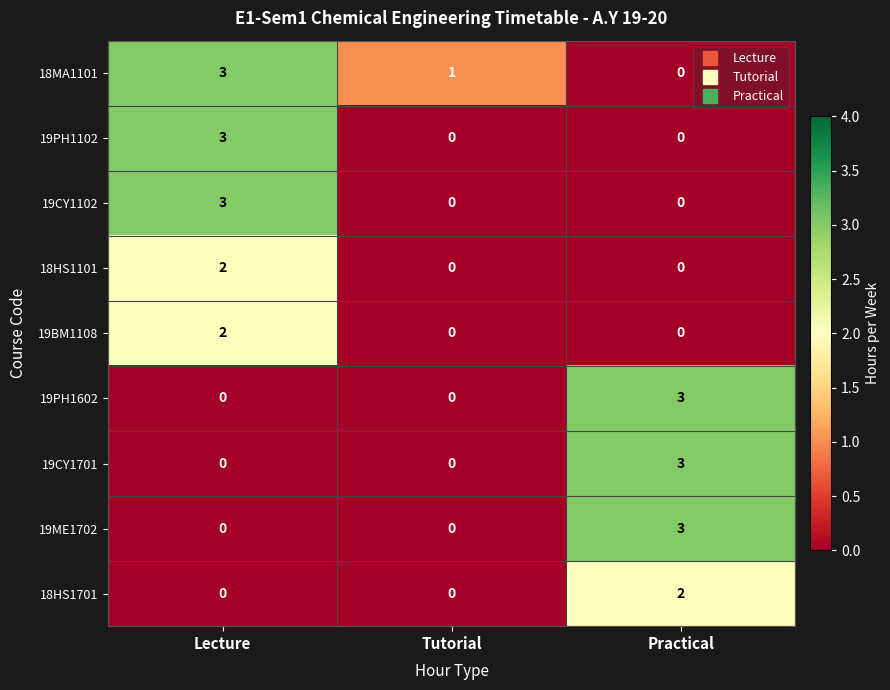

Count the number of categories in the chart.

3